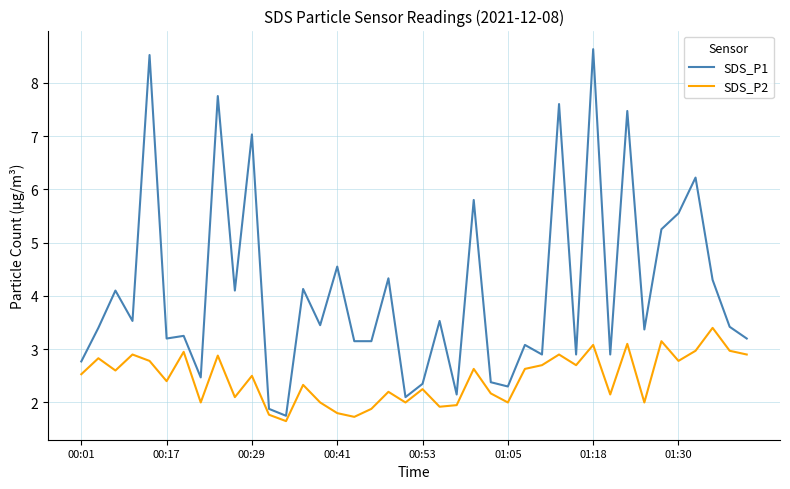

True or false: SDS_P2 and SDS_P1 intersect in this chart.

False